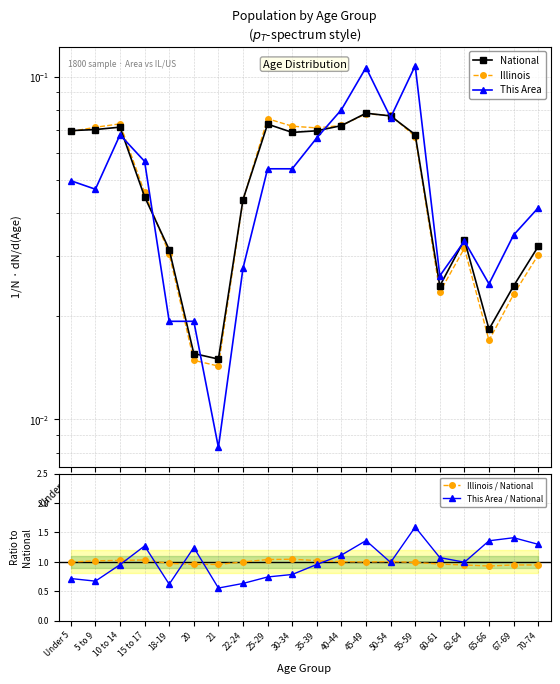

The value of This Area / National at 5 to 9 is 0.7. True or false?

True